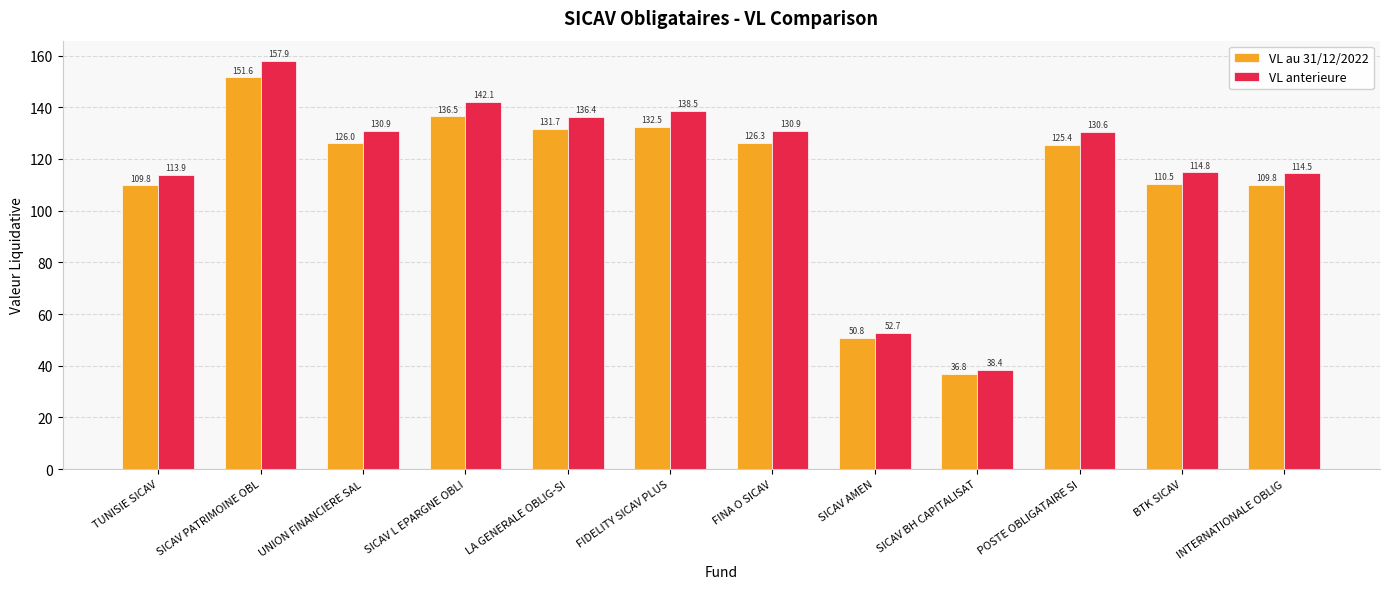

How many data points in VL au 31/12/2022 are less than 126?

6